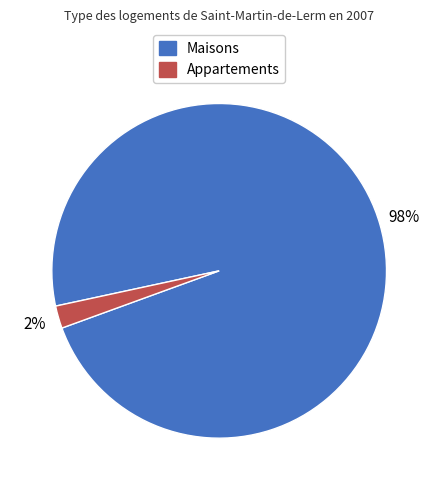

Does any single category account for the majority?

Yes